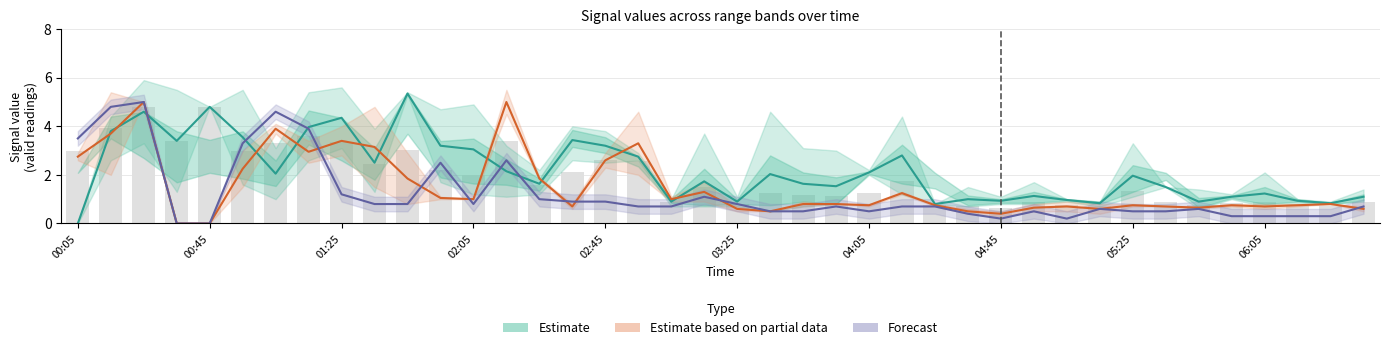

The Forecast series shows 0.4 at 03:25. True or false?

False